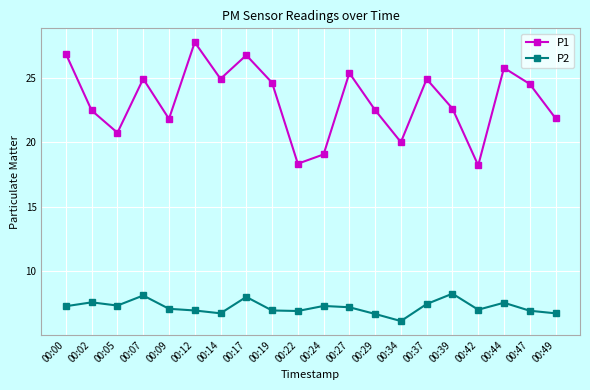

What is the sum of the P2 values at 00:17 and 00:27?

15.2